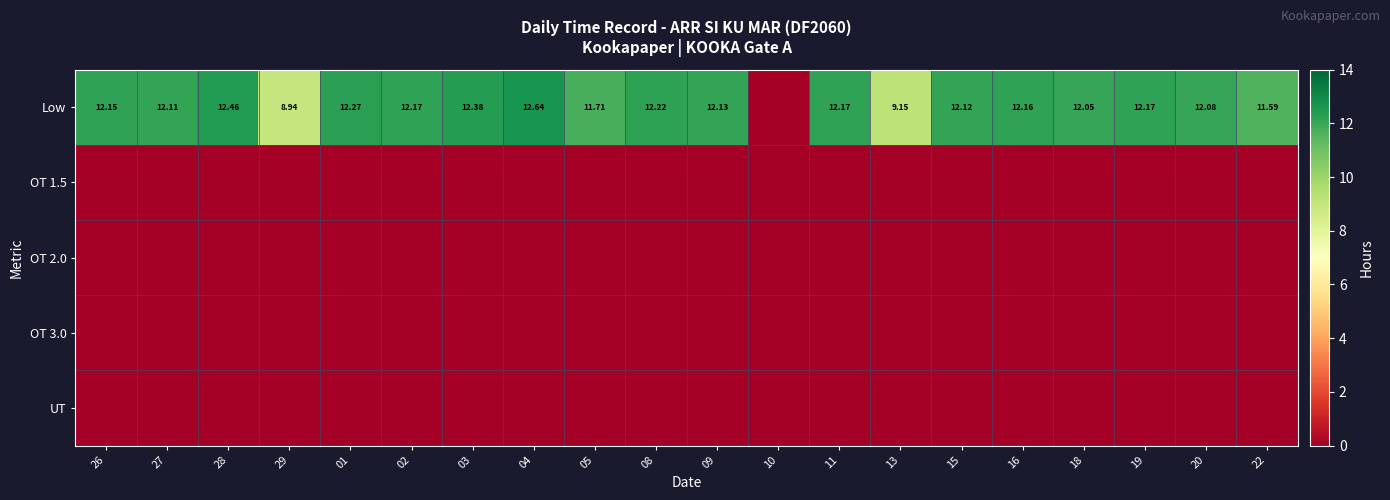

The value of OT 1.5 at 18 is 0.0. True or false?

True